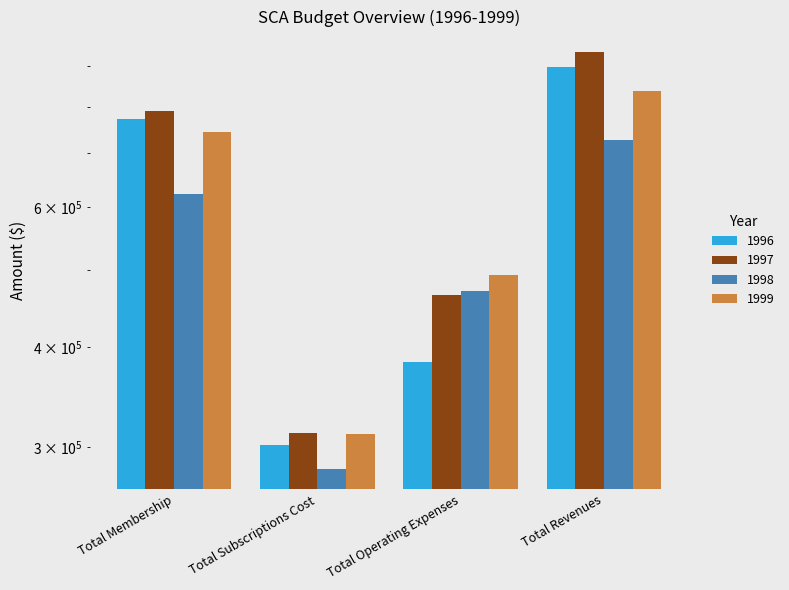

What is the total value across all series at Total Operating Expenses?

1812629.5